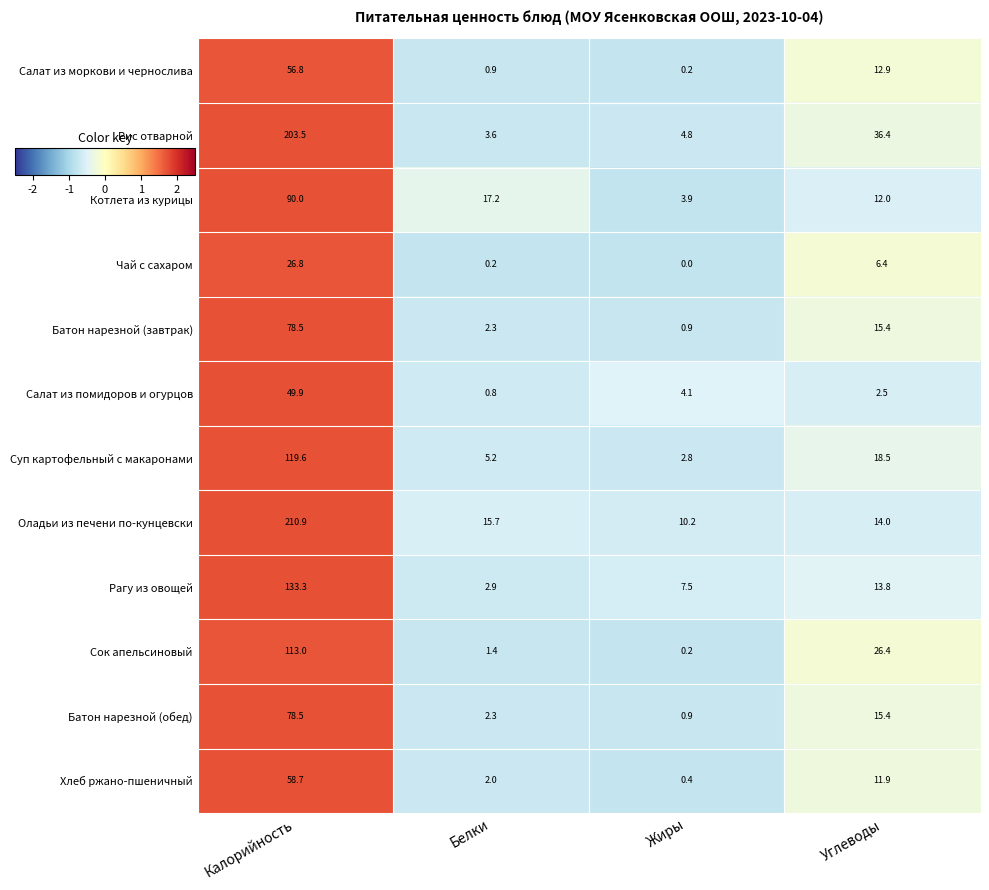

What is the total value across all series at Жиры?

35.9